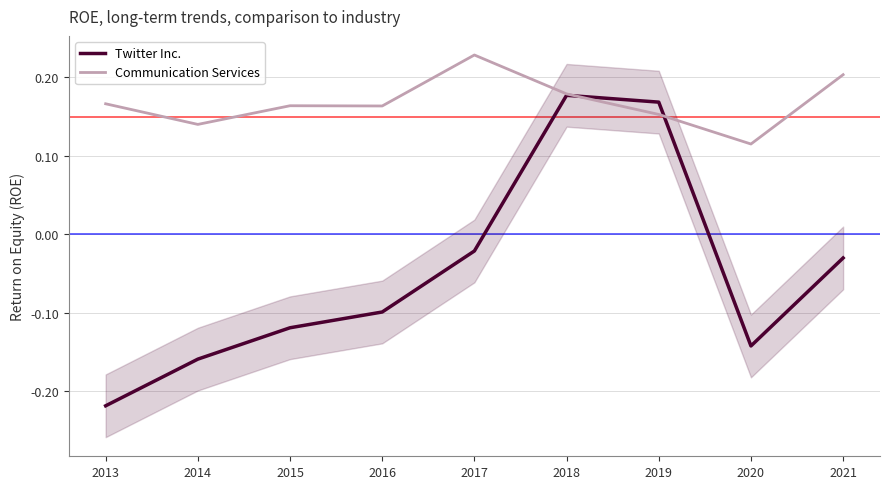

How many intersections are there between Twitter Inc. and Communication Services?

2